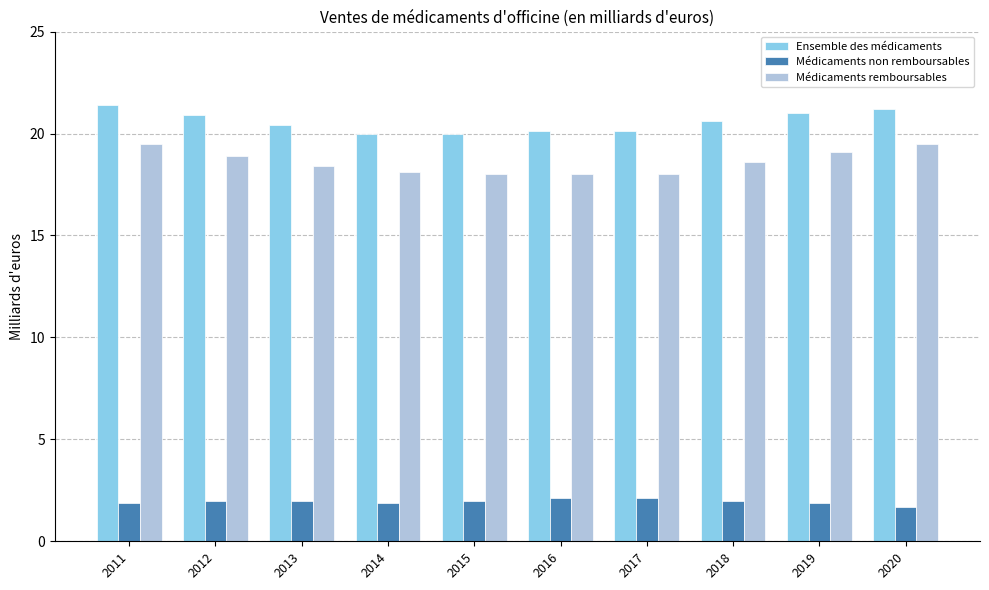

How many distinct data groups are displayed?

3